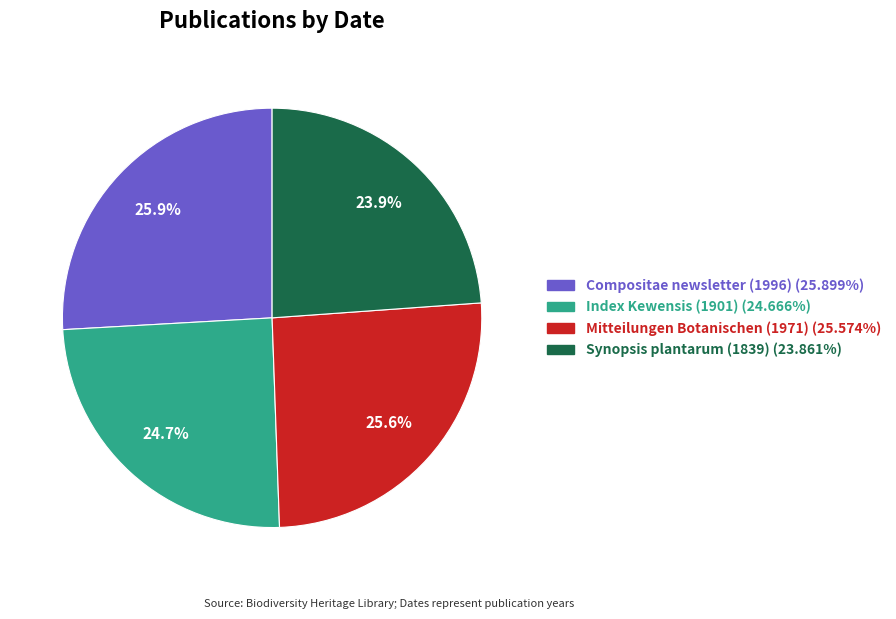

Which category has the smallest portion of the pie?

Synopsis plantarum (1839)